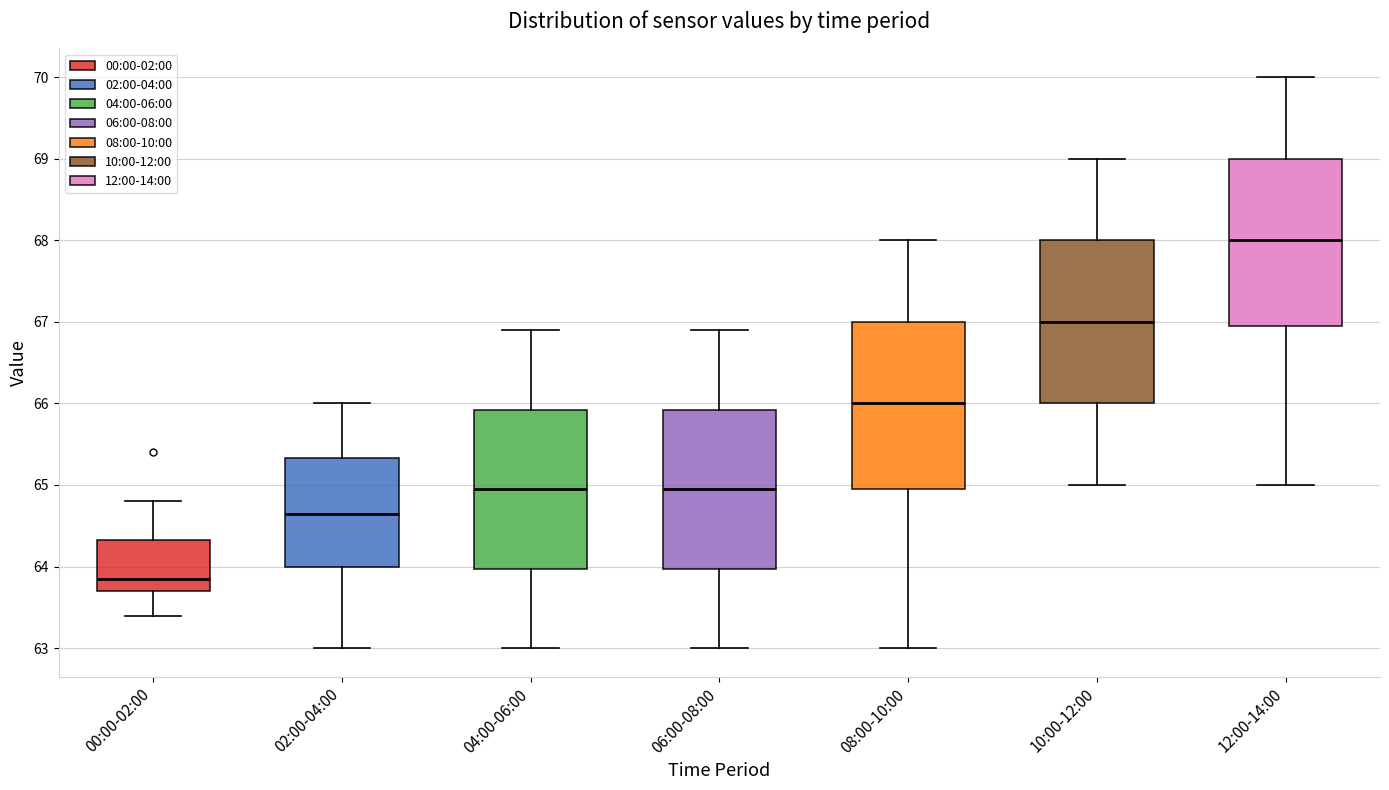

Where does the median line of the box for 02:00-04:00 sit on the y-axis? The values are not printed on the chart, so give them approximately, as read against the axis.

64.7